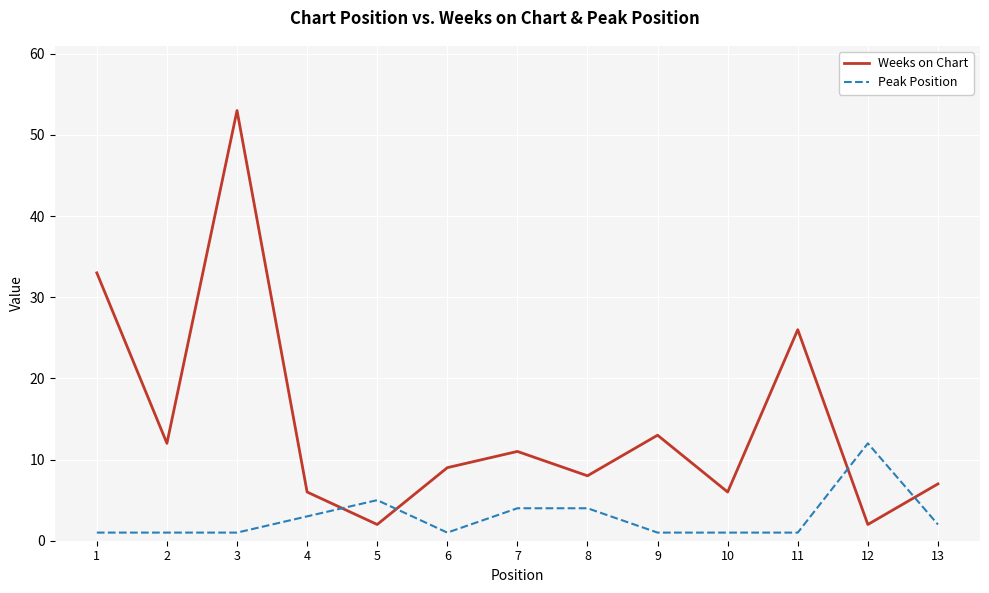

What are all the series names shown in the legend?

Weeks on Chart, Peak Position